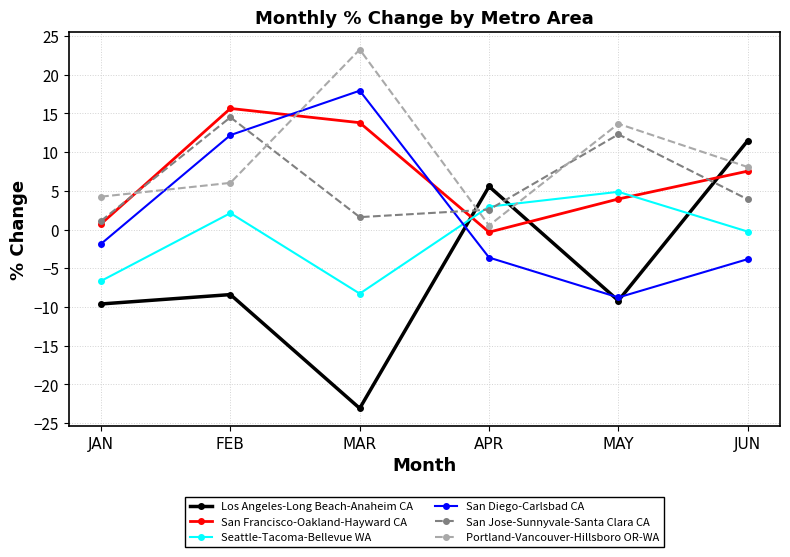

Which label corresponds to the largest value in the chart?

MAR